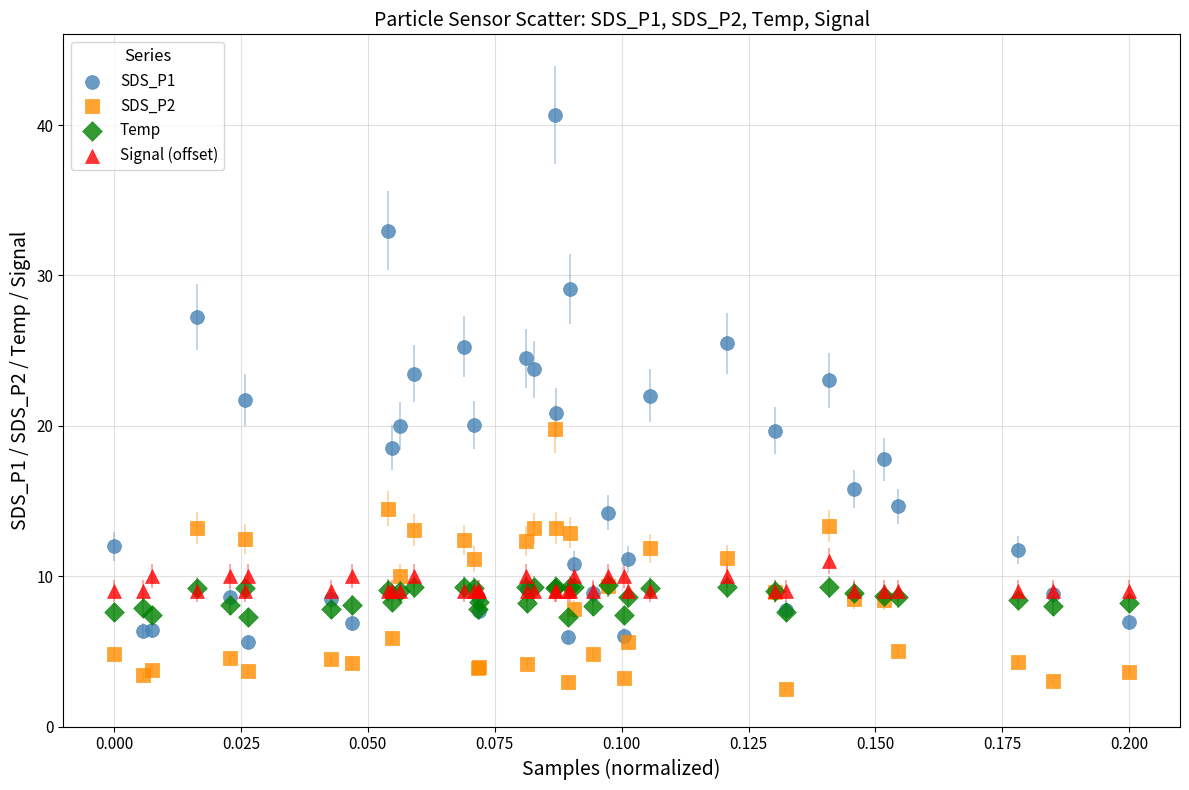

Which series reaches the maximum Y coordinate?

SDS_P1